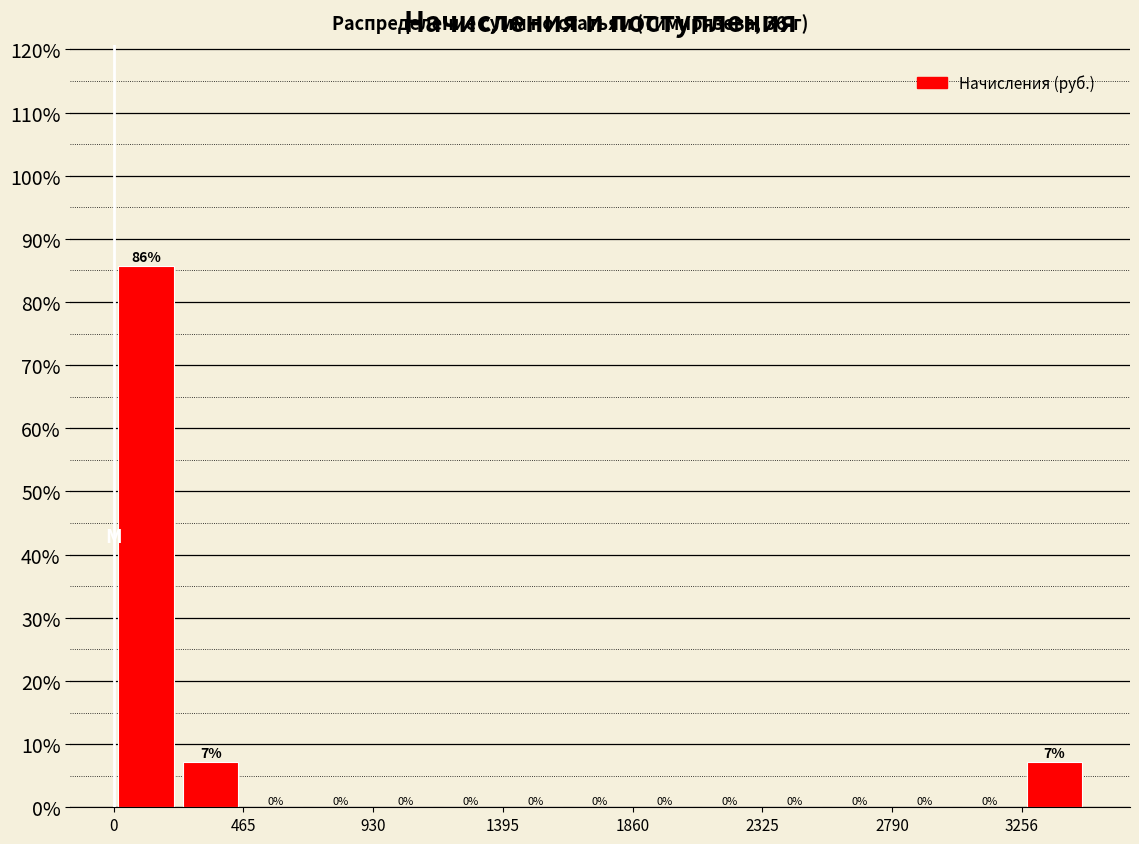

Over which range of the x-axis is the bar tallest?

0 to 250